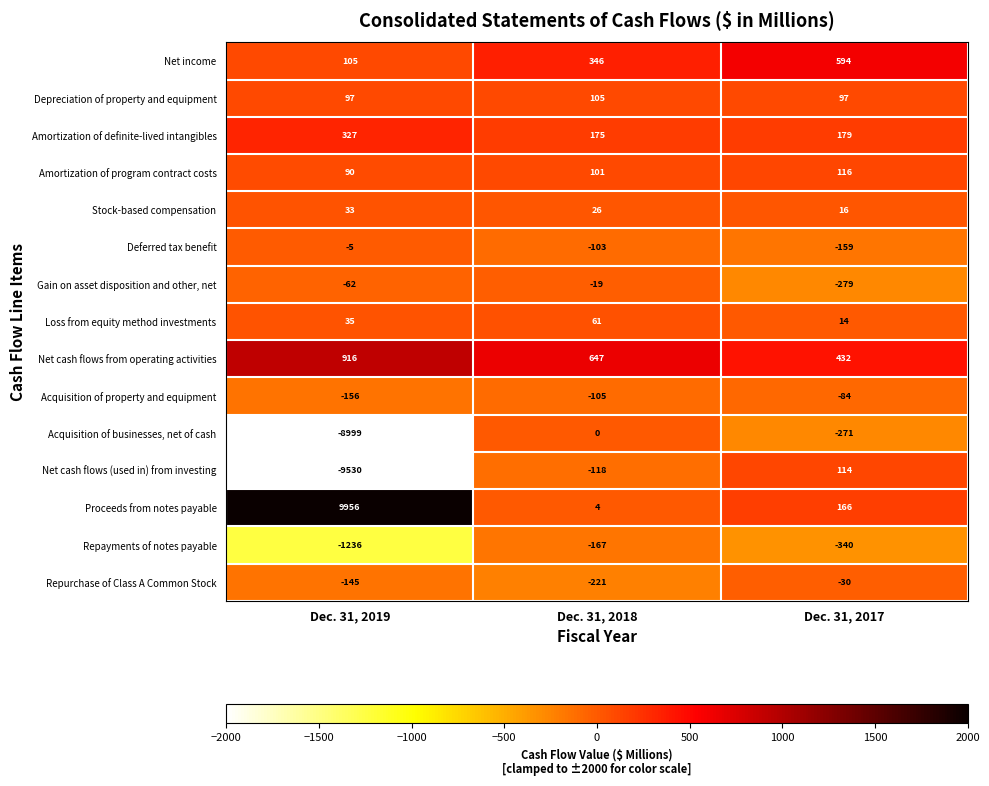

What is the average value of the Acquisition of businesses, net of cash series?

-3090